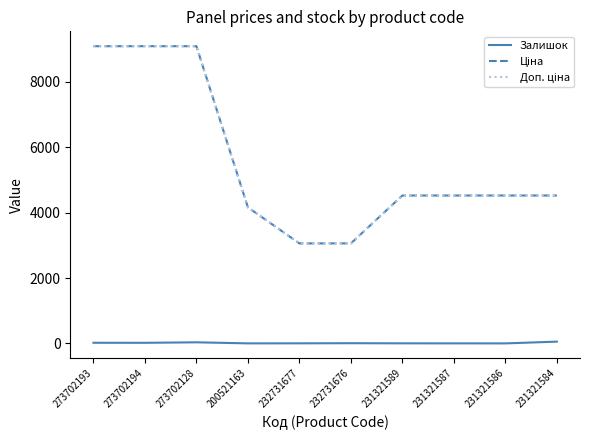

Is this an area chart (filled region under the line)?

No